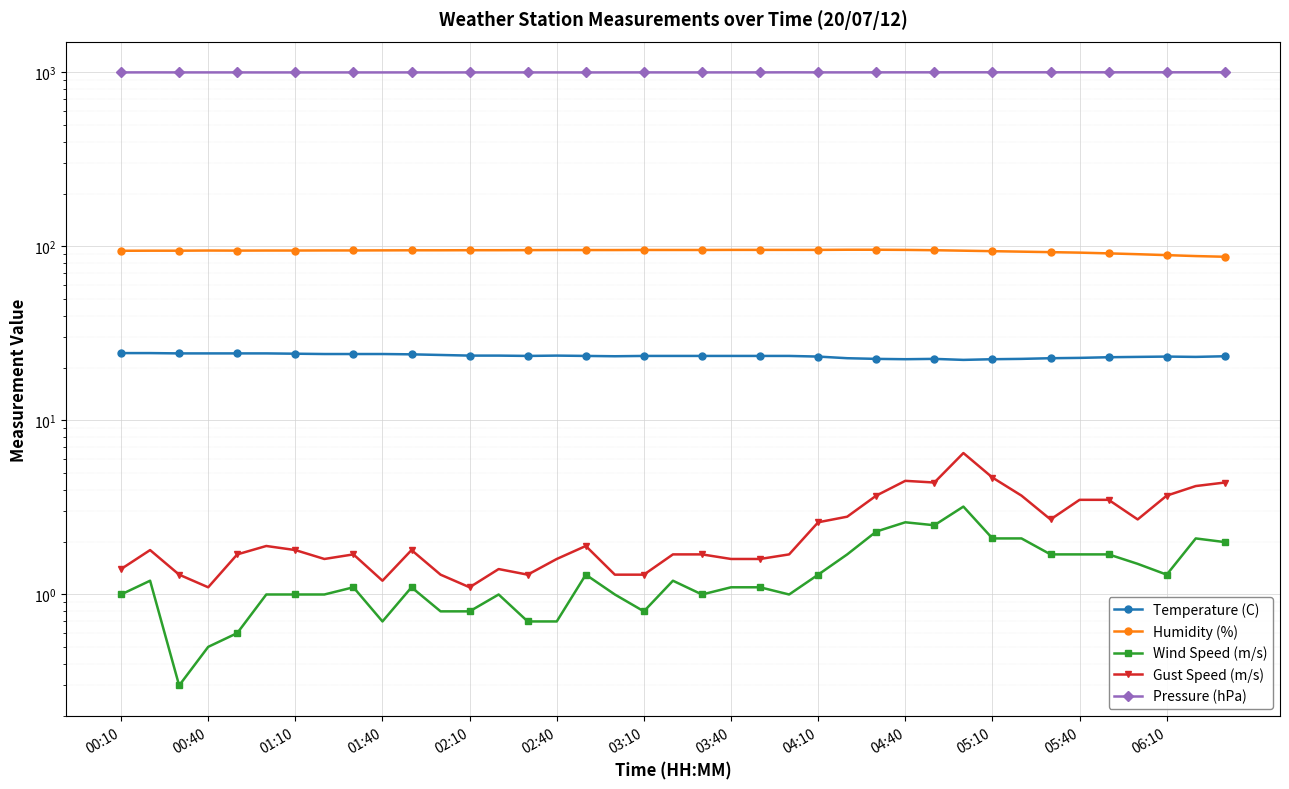

What is the average value of the Pressure (hPa) series?

1001.7